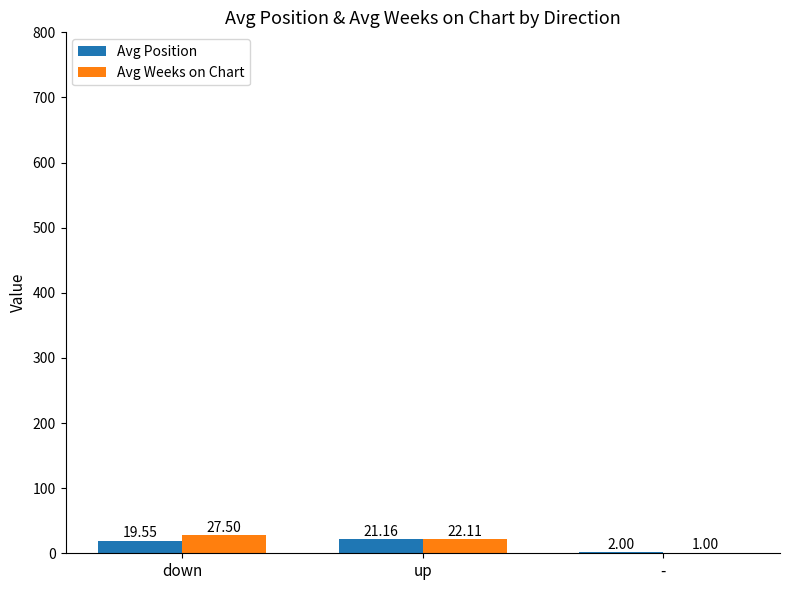

Between down and -, which series saw the biggest shift?

Avg Weeks on Chart